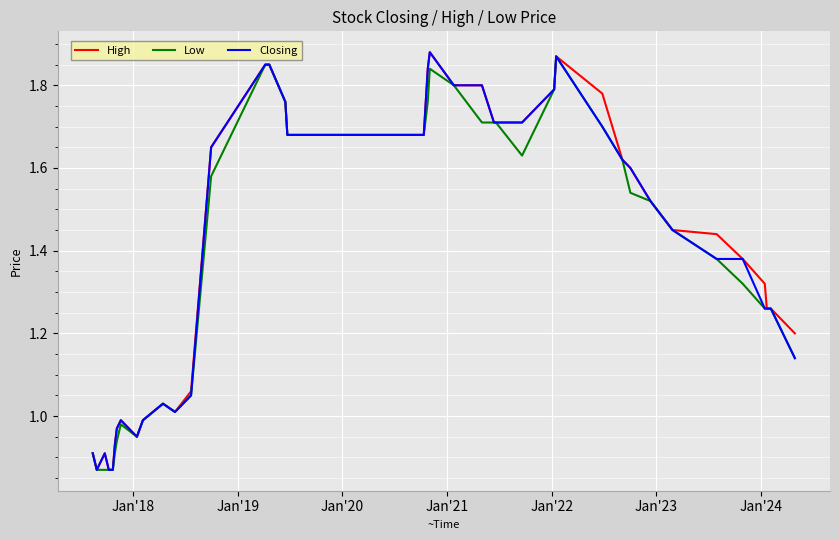

Is this an area chart (filled region under the line)?

No